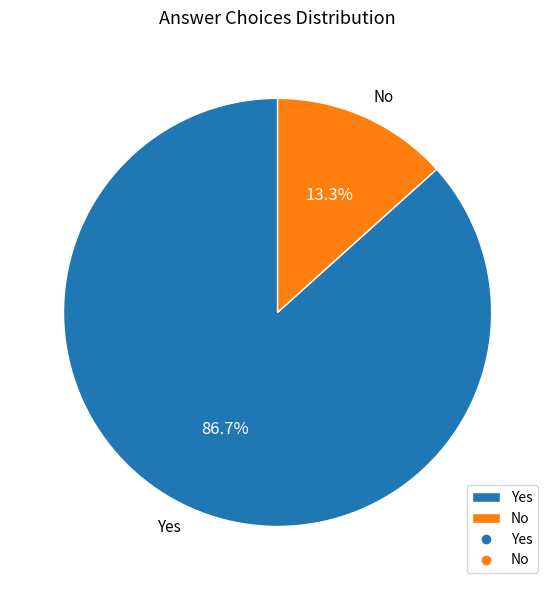

Is there a majority slice in this chart?

Yes